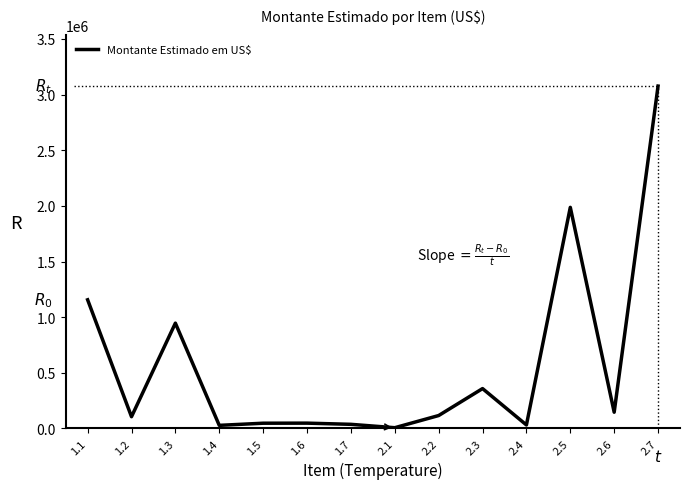

The value at 2.7 is 4812204.0. True or false?

False